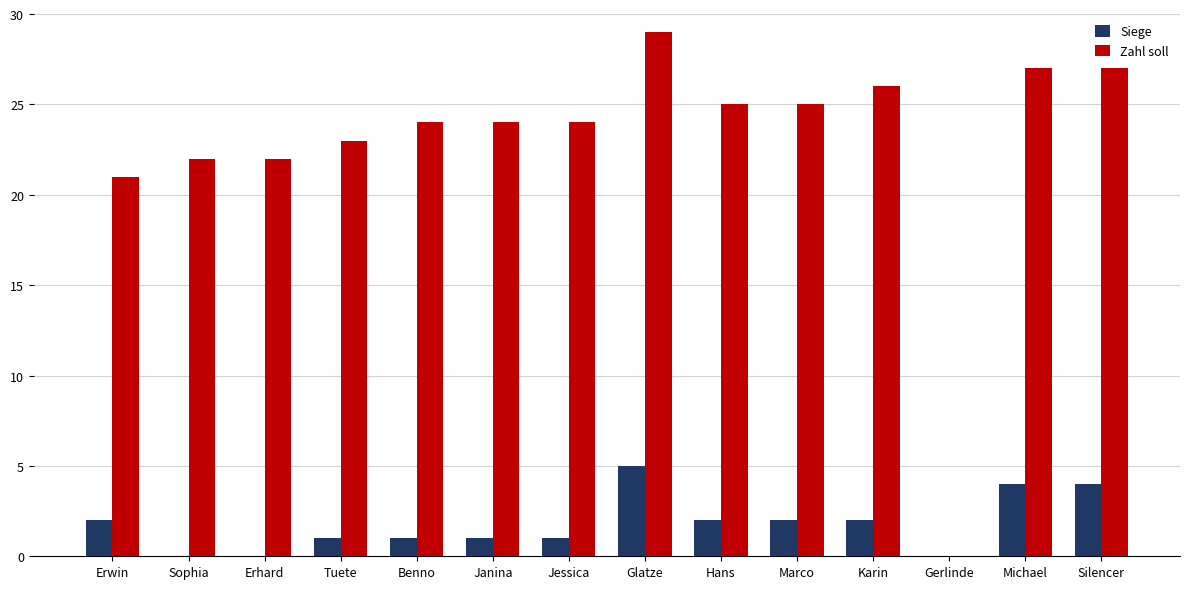

What is the sum of the Zahl soll values at Michael and Glatze?

56